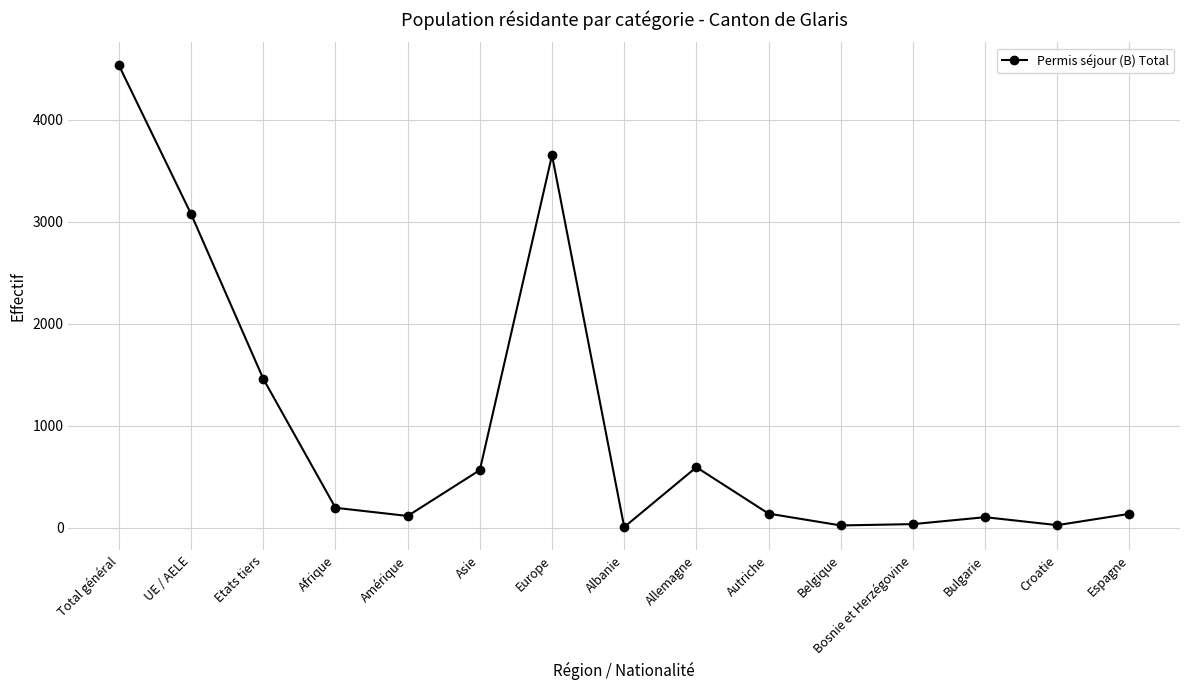

What is the difference between the values at Autriche and Allemagne?

455